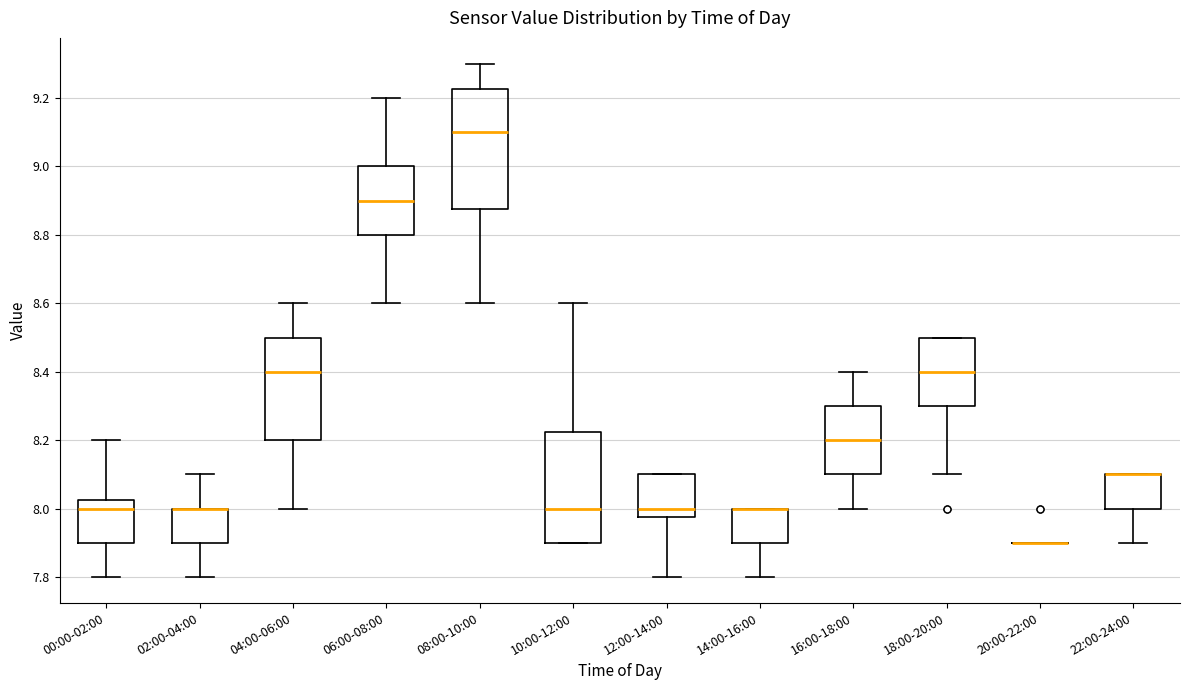

Which box is the tallest, from its lower edge to its upper edge?

08:00-10:00